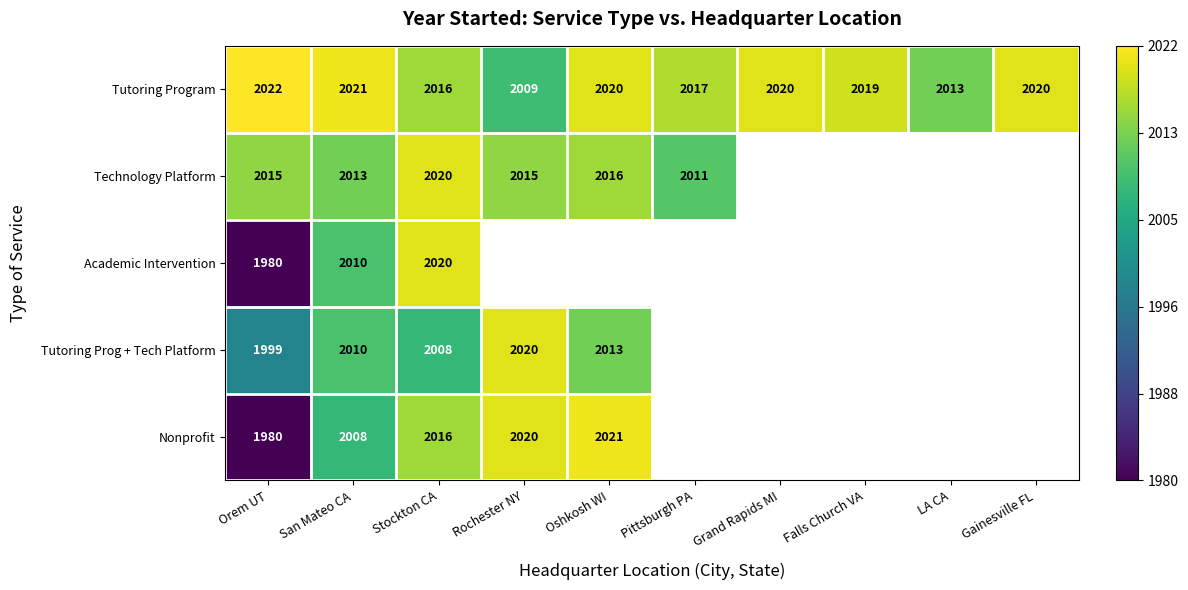

Between Oshkosh WI and Pittsburgh PA, which is larger?

Oshkosh WI